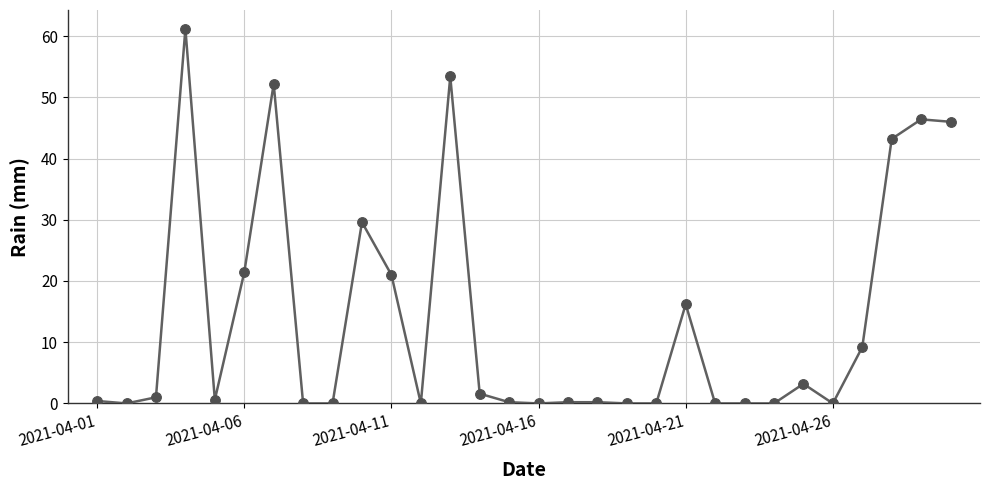

True or false: there are more than 2 points higher than both neighbors.

True